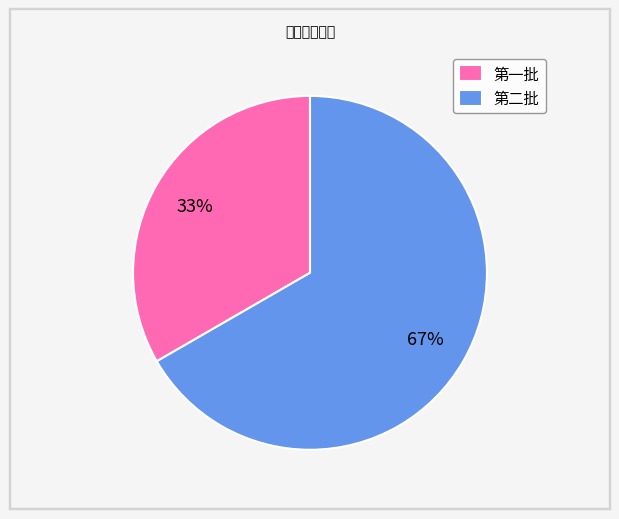

Which has a higher value, 第二批 or 第一批?

第二批